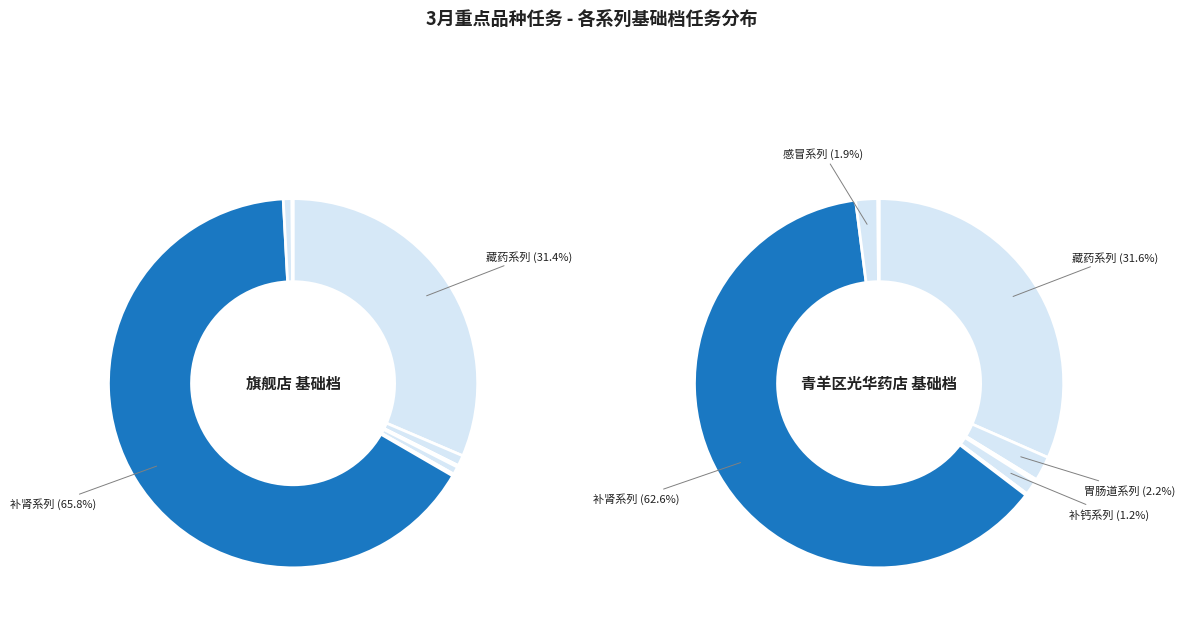

To the nearest percent, what is the combined percentage of 肝病系列 and 藏药系列?

32%